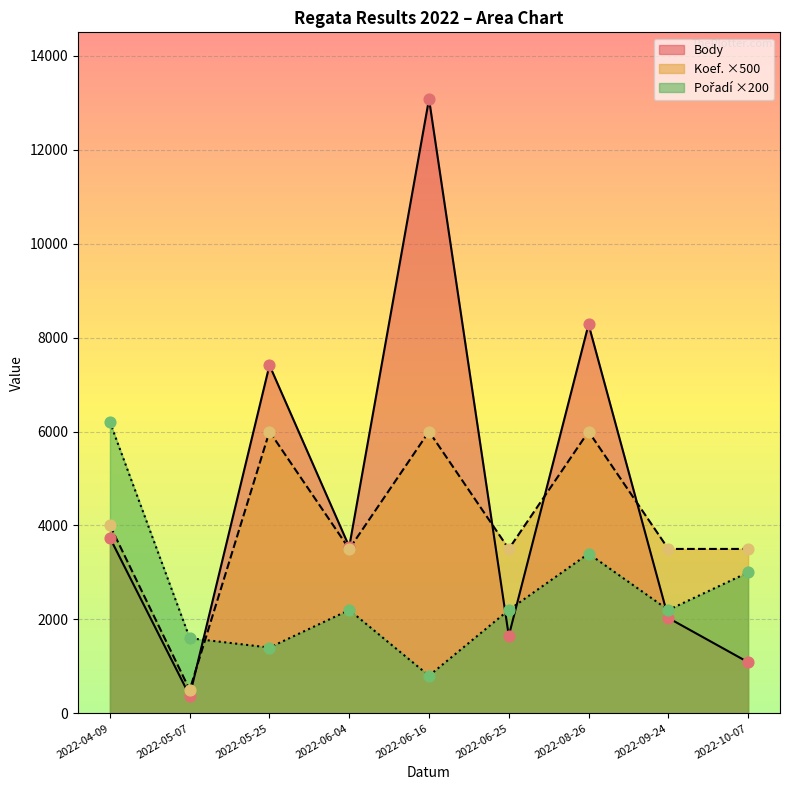

At how many categories does at least one series exceed 5445?

4